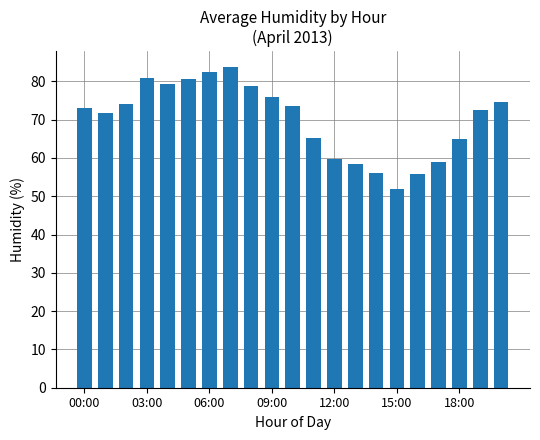

What is the difference between the maximum and minimum values?

31.7